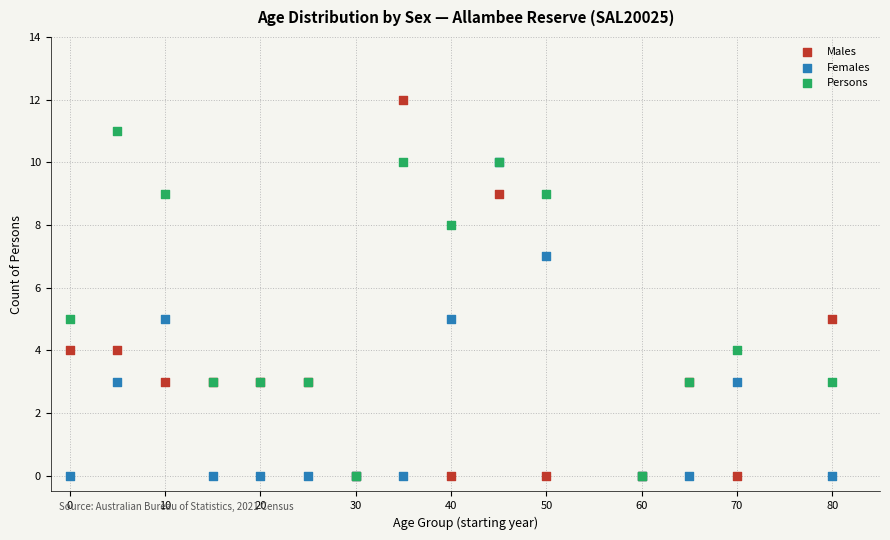

Which series has the widest spread of Y values?

Males